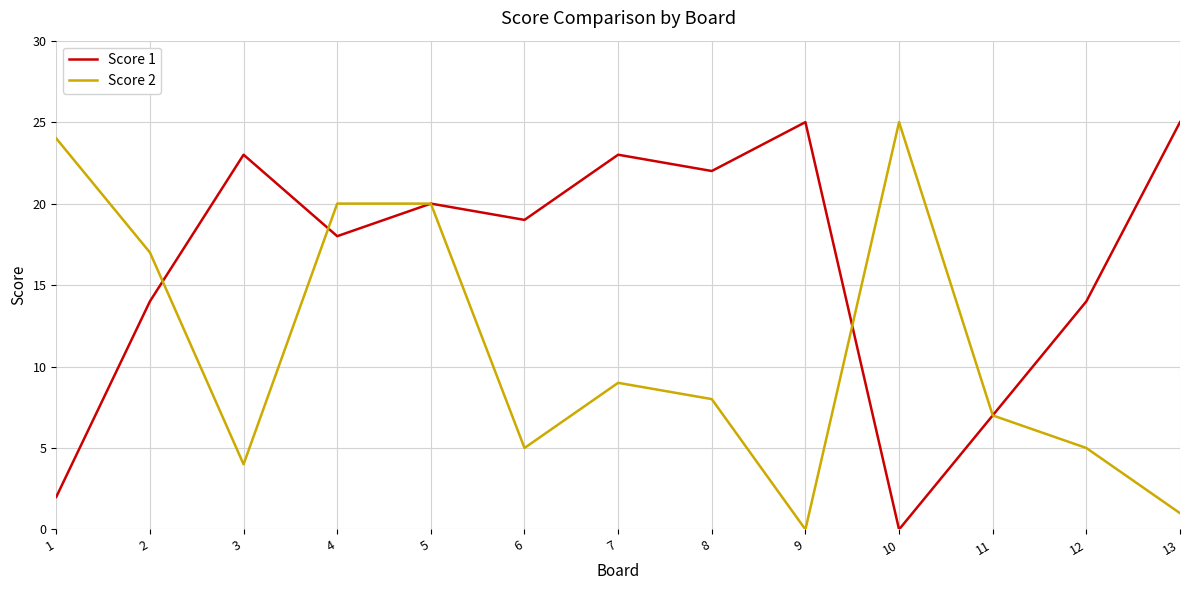

Rank the series by their average value, from highest to lowest.

Score 1, Score 2